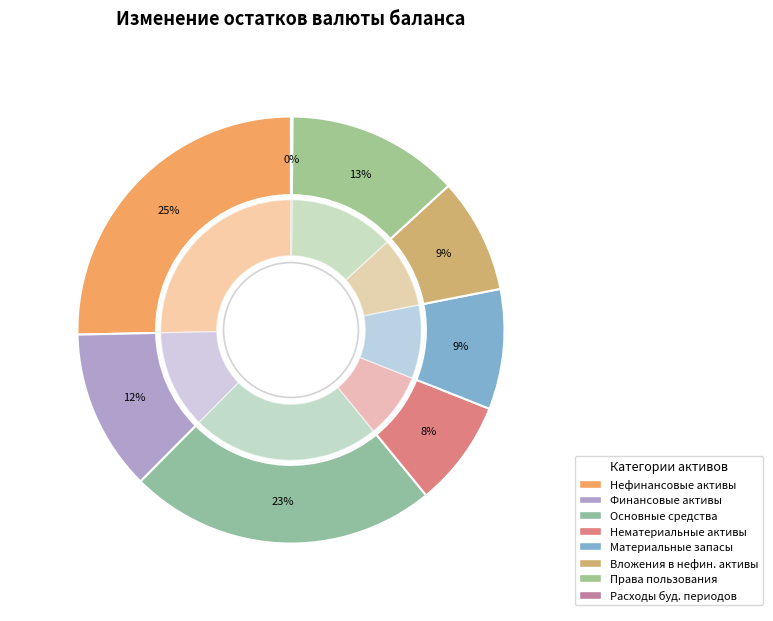

Is there any slice that represents more than half of the pie?

No